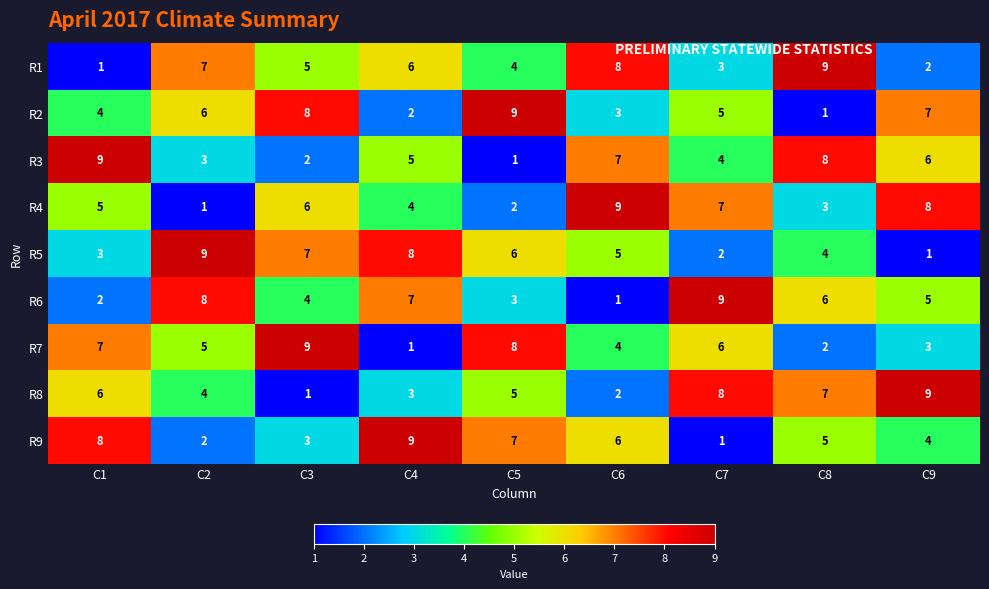

At how many categories does at least one series exceed 3?

9